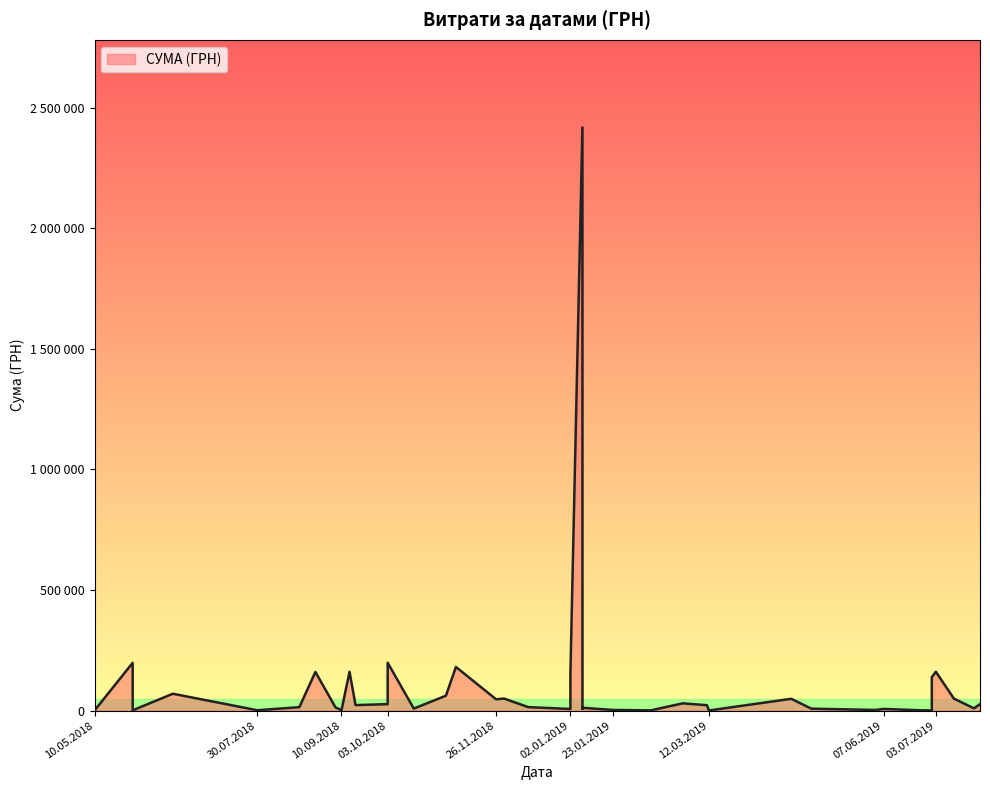

What is the change in value from 30.07.2018 to 29.05.2018?

+196552.9